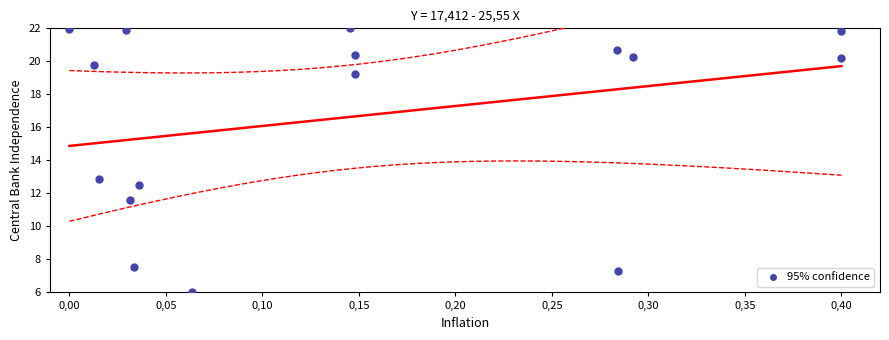

What Y value in the scatter plot is closest to 14?

12.8